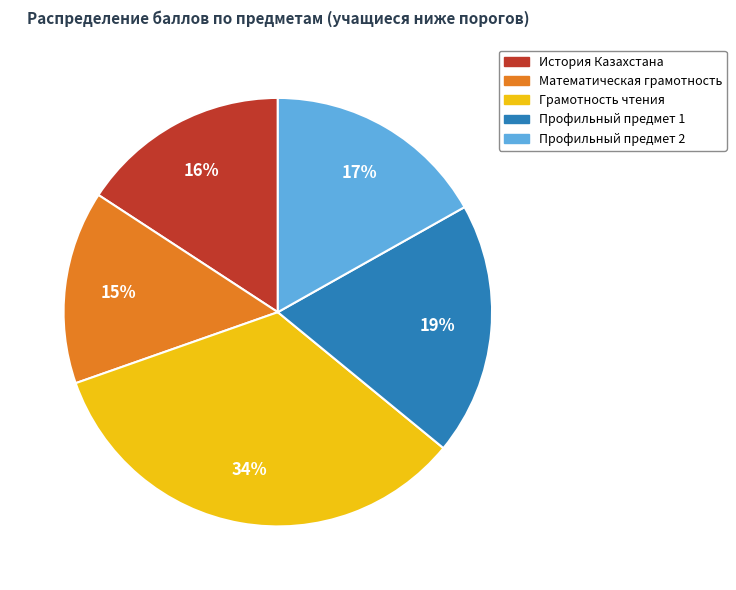

Count the number of slices in the pie.

5